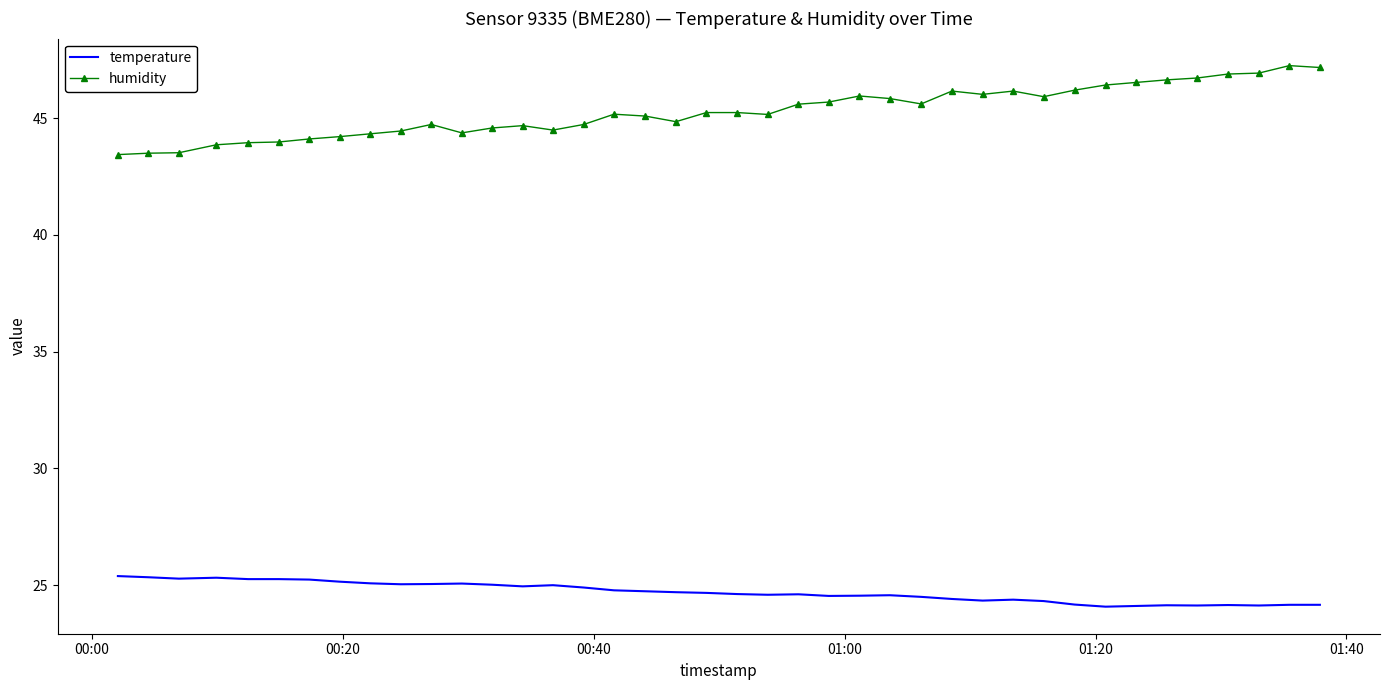

True or false: humidity and temperature cross at least once.

False